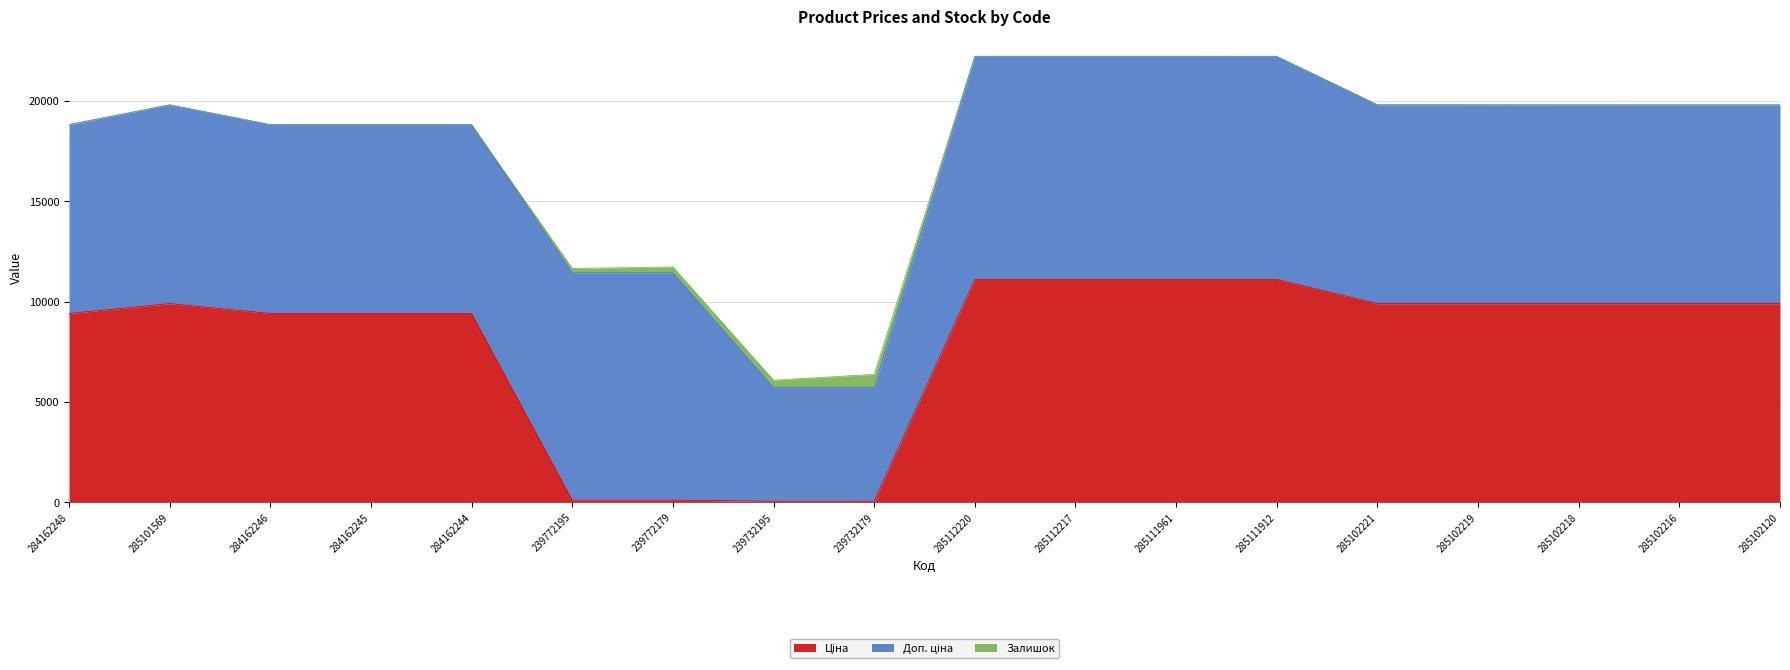

What are all the series names shown in the legend?

Ціна, Доп. ціна, Залишок